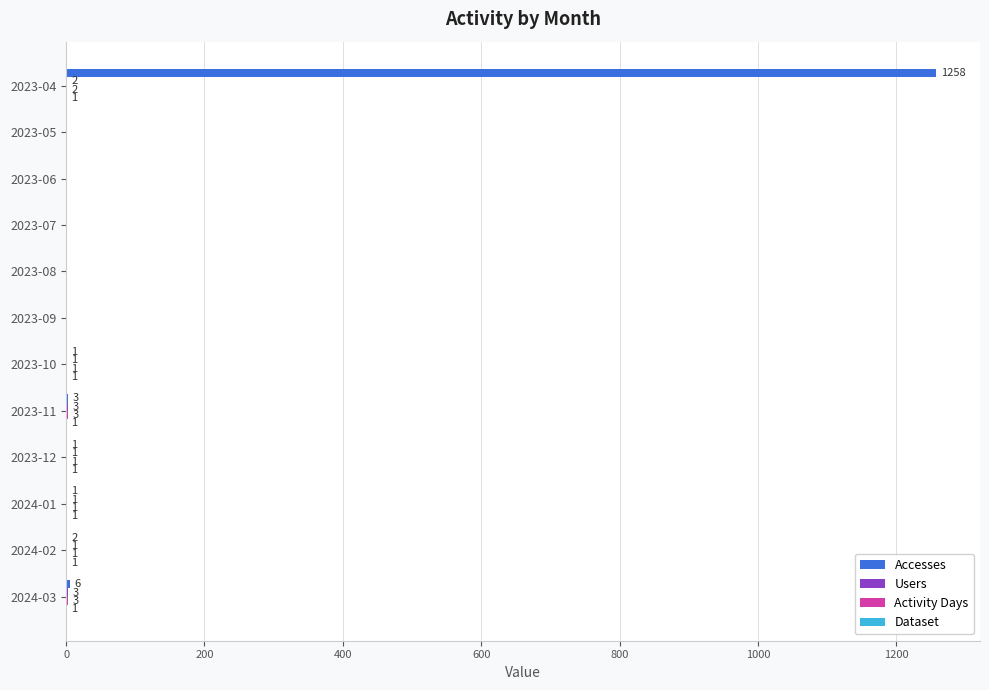

What is the total value across all series at 2024-01?

4